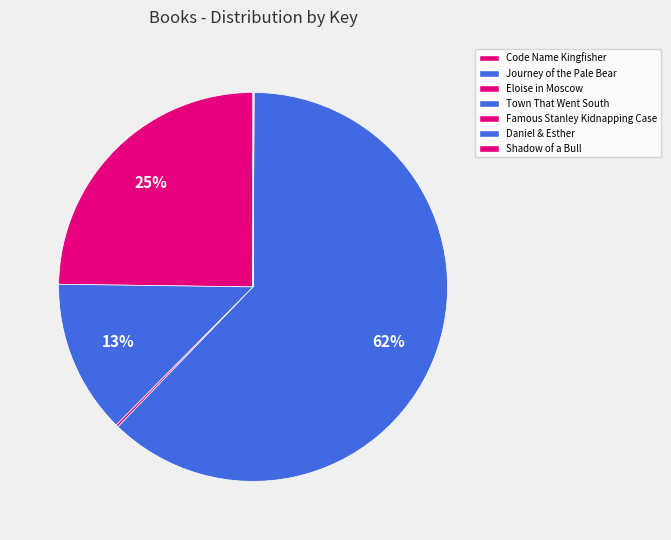

To the nearest percent, what is the combined percentage of Shadow of a Bull and Town That Went South?

62%